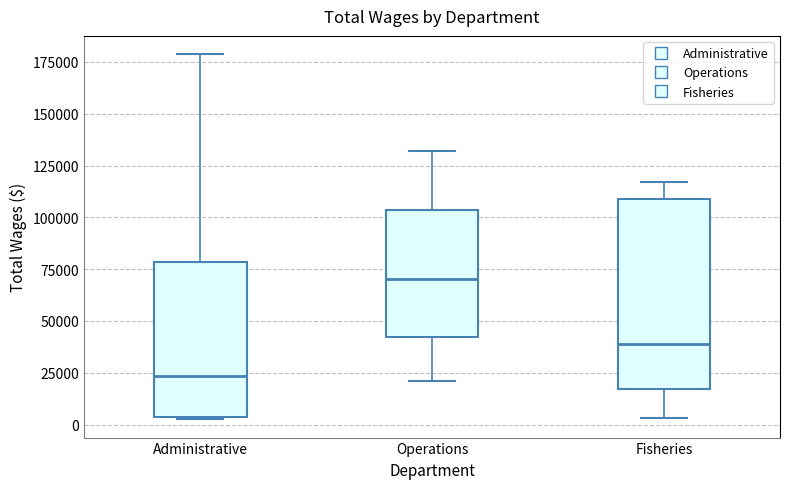

Which box's median line is the lowest?

Administrative